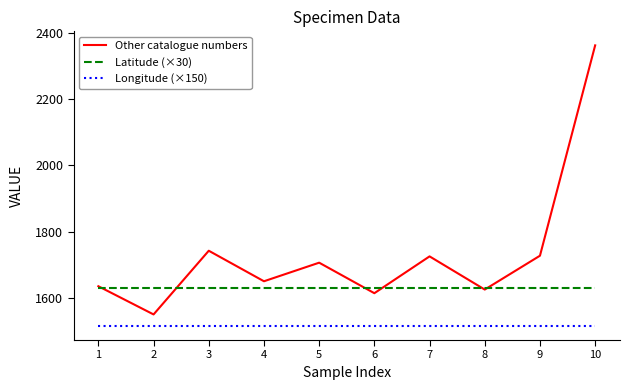

Which series changed the most between 1 and 3?

Other catalogue numbers